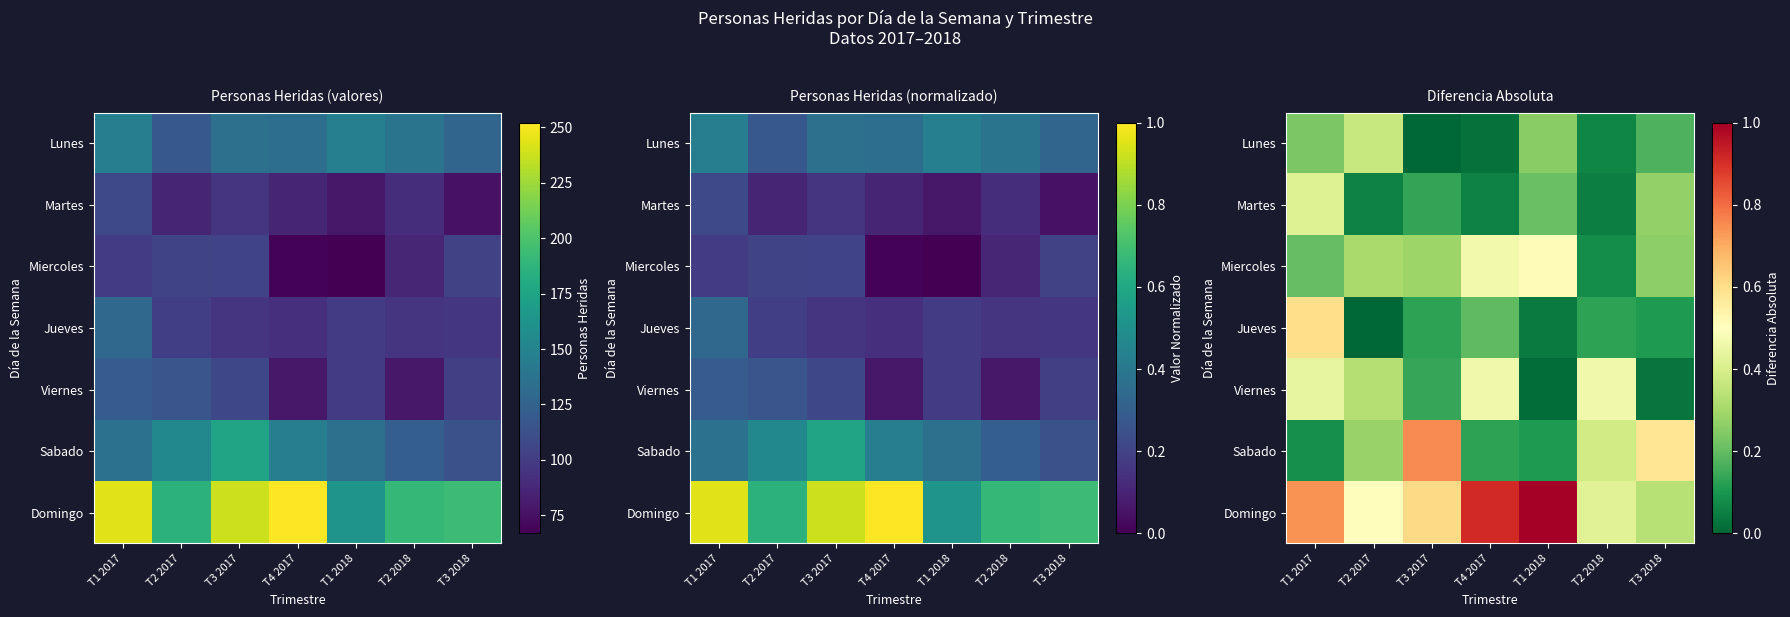

What is the difference between the Domingo values at T3 2017 and T1 2017?

0.1